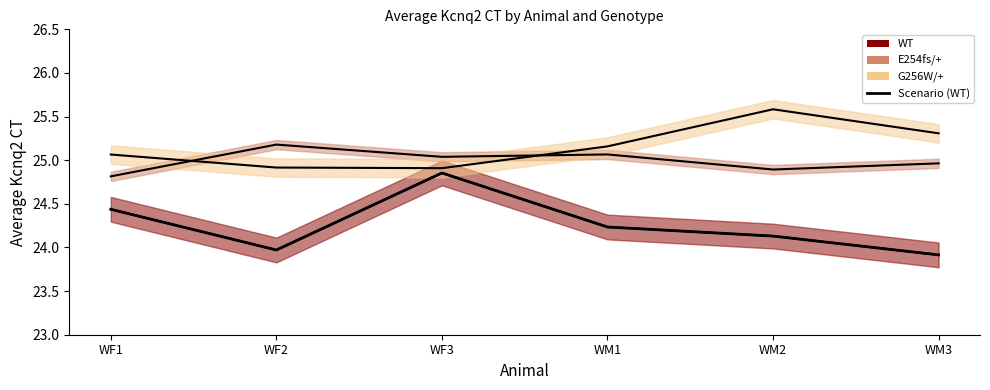

Reading left to right, extract all data points from this chart.

WF1=24.4	WF2=24.0	WF3=24.9	WM1=24.2	WM2=24.1	WM3=23.9